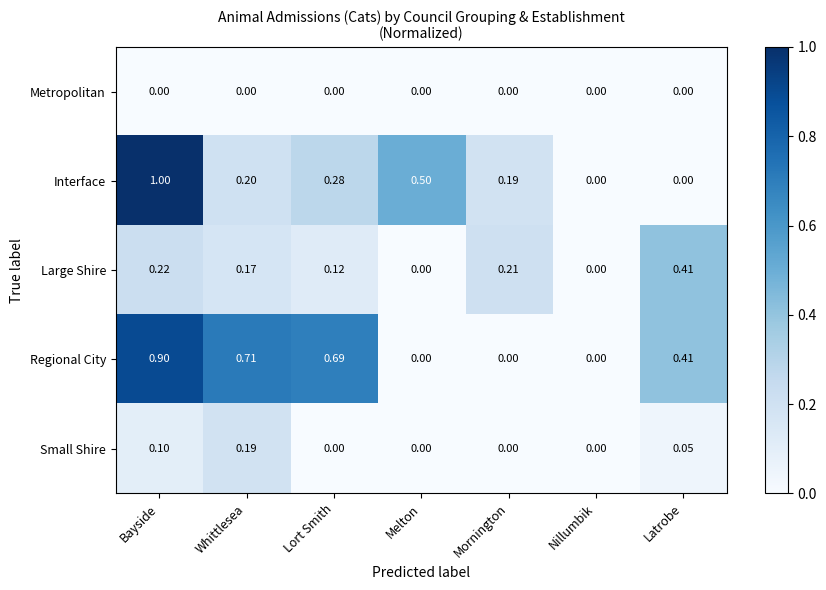

Which category has the highest value across all series?

Bayside